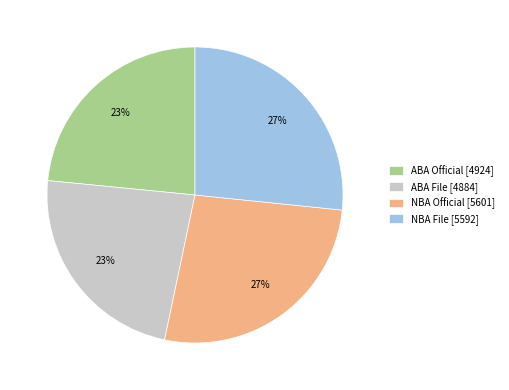

Between ABA File and NBA File, which is larger?

NBA File